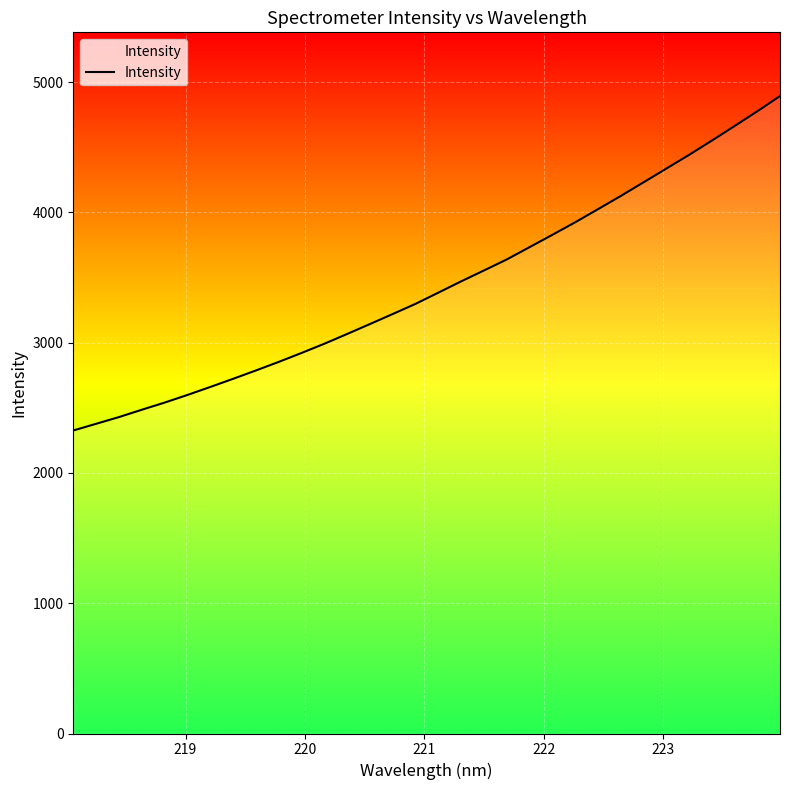

What is the difference between the maximum and minimum values?

2566.9